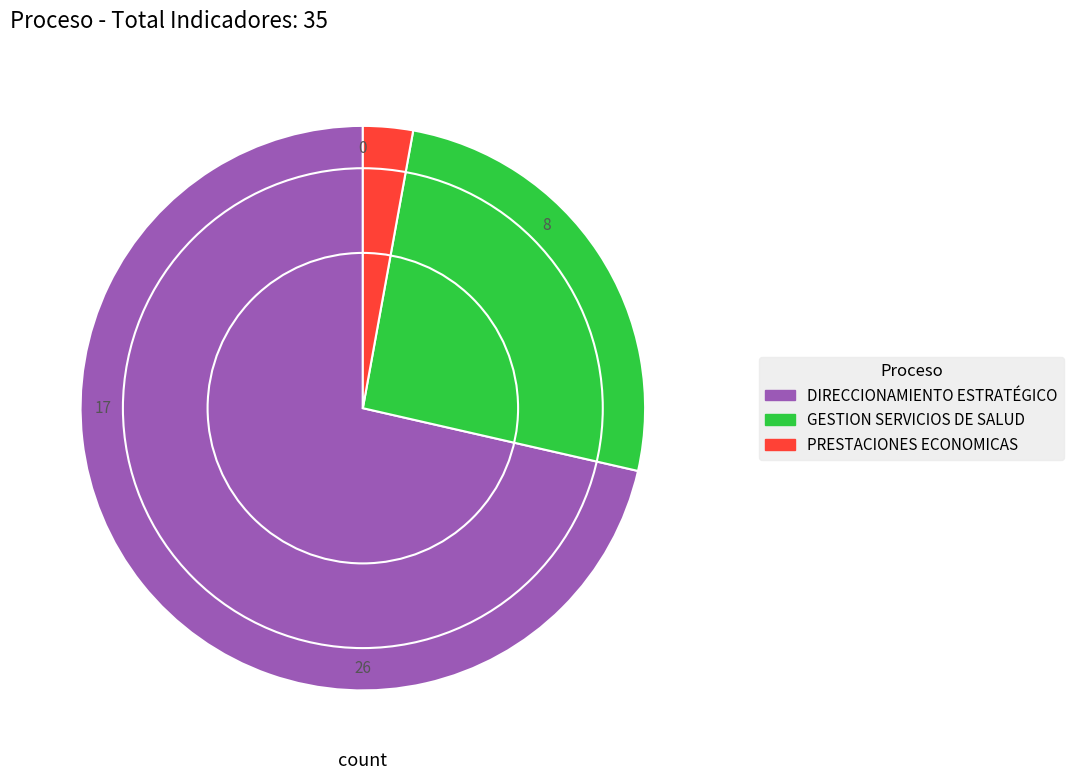

Is it true that GESTION SERVICIOS DE SALUD is 26% of the pie?

True